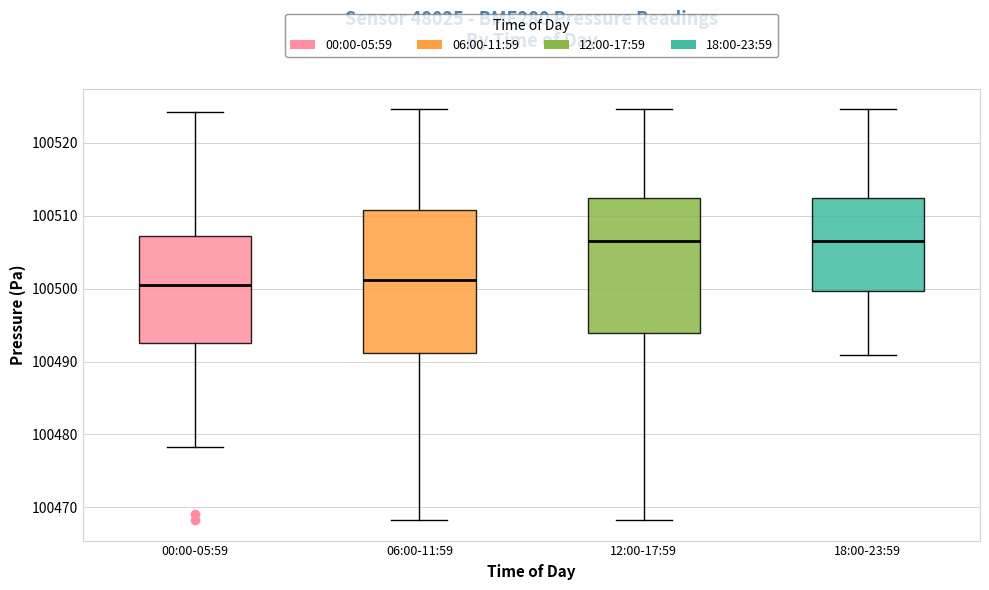

Where is the lower edge of the box for 06:00-11:59 on the y-axis? The values are not printed on the chart, so give them approximately, as read against the axis.

100491